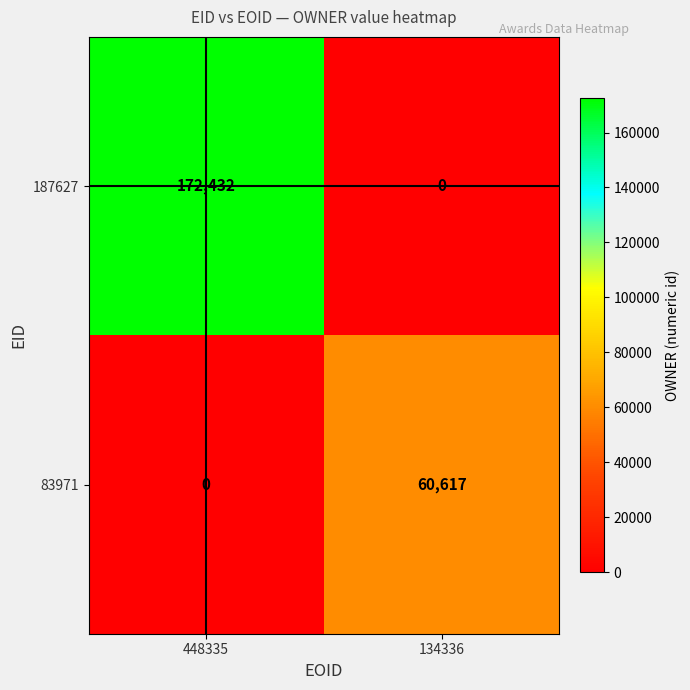

What is the spread (max minus min) of values at 134336?

60617